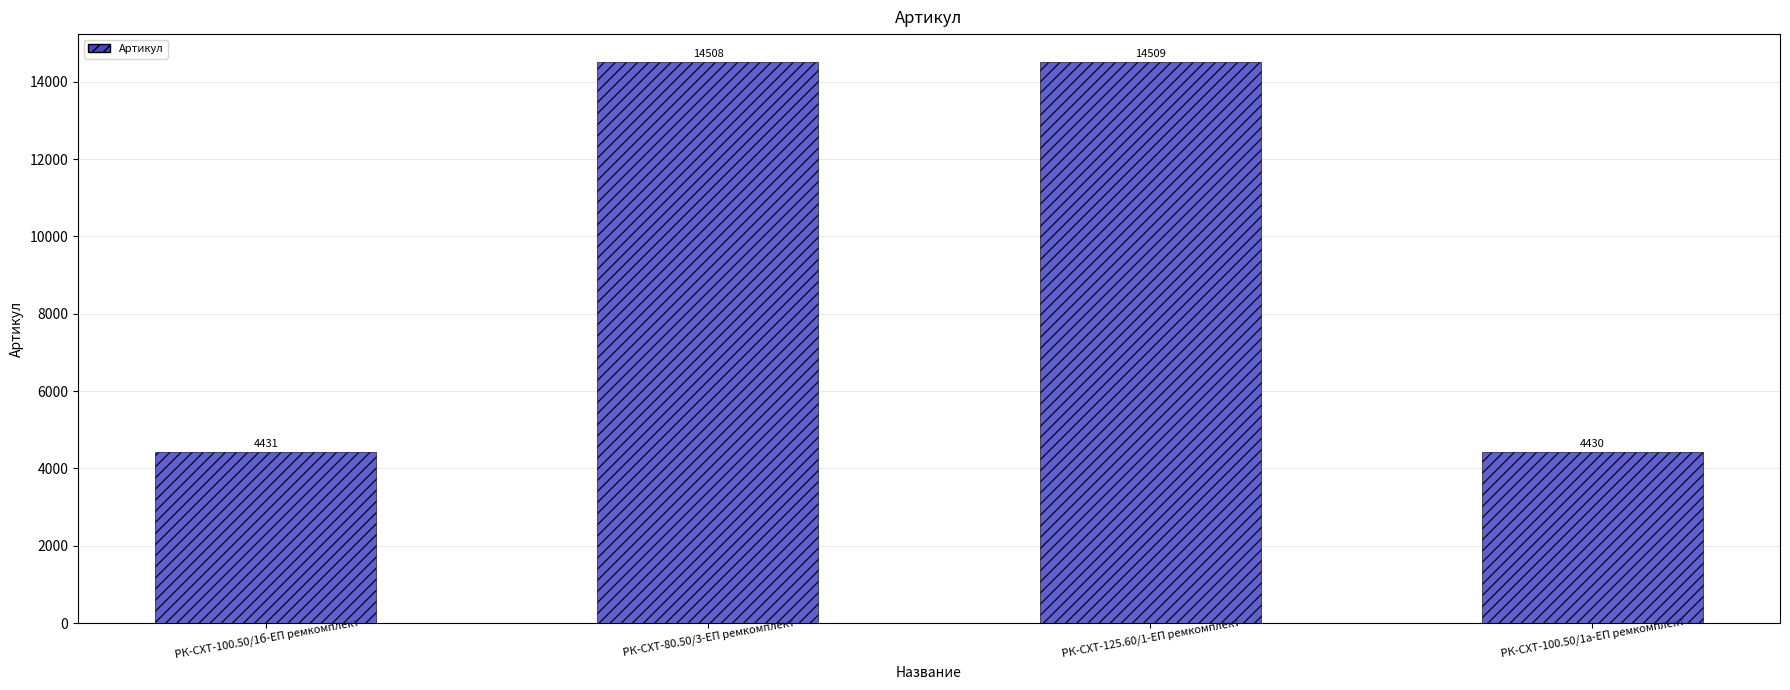

At which label is the value closest to 9469?

РК-СХТ-100.50/1б-ЕП ремкомплект